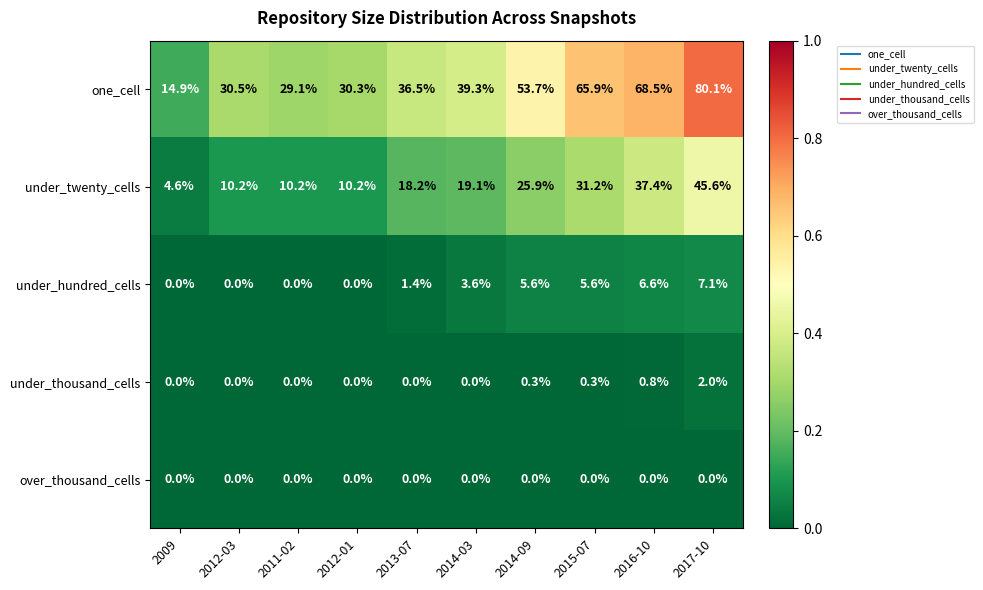

Which series has the widest spread of values?

one_cell